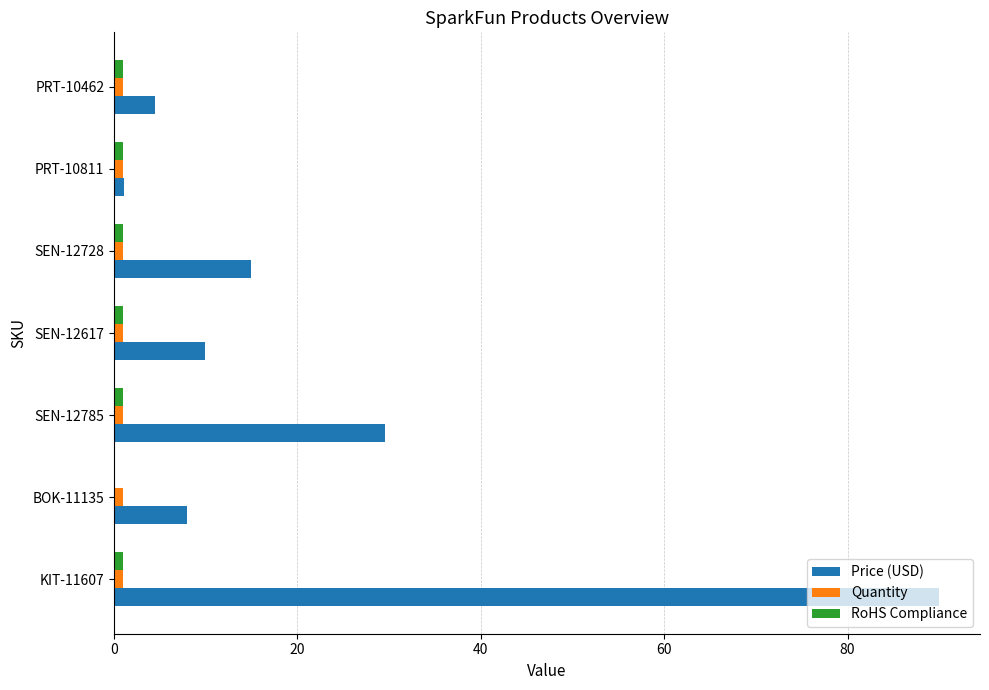

True or false: Price (USD) has a value of 14.9 at SEN-12728.

True